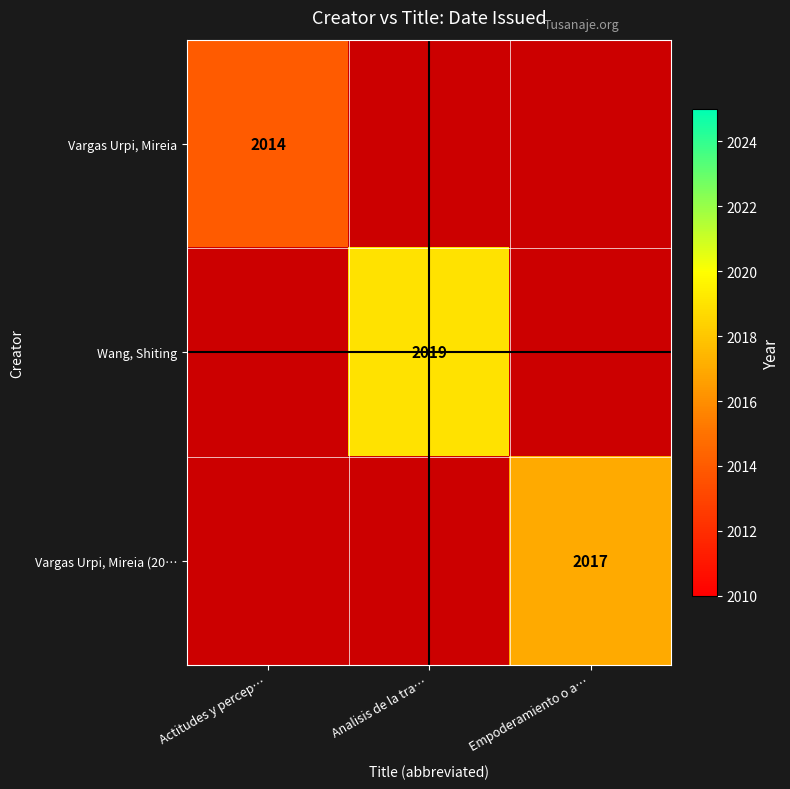

The Wang, Shiting series shows 2019 at Analisis de la tra…. True or false?

True